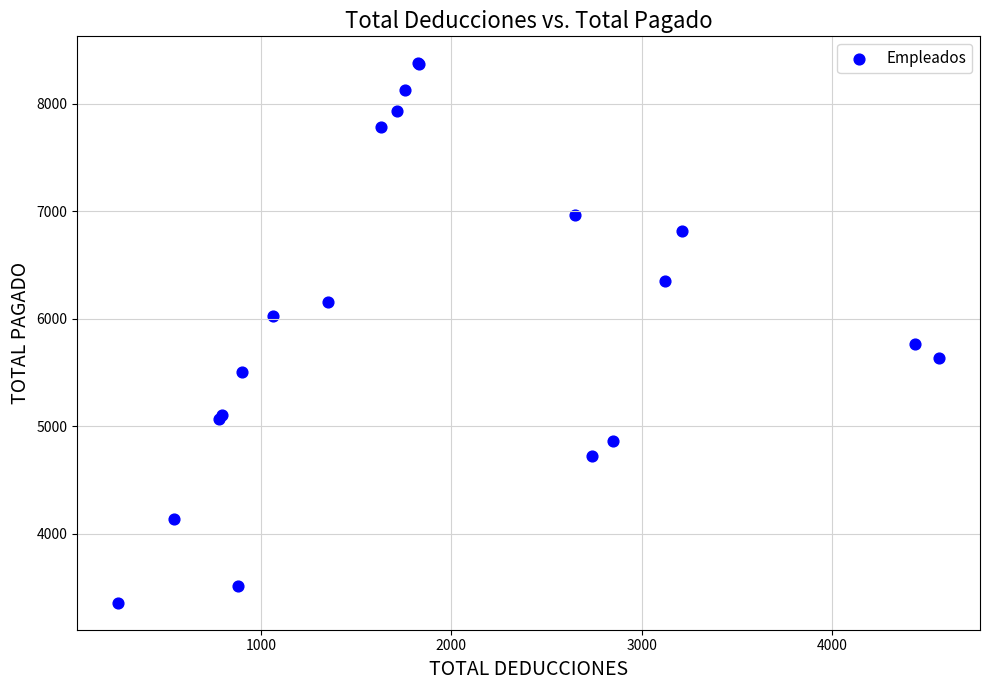

What Y value in the scatter plot is closest to 5866?

5764.2